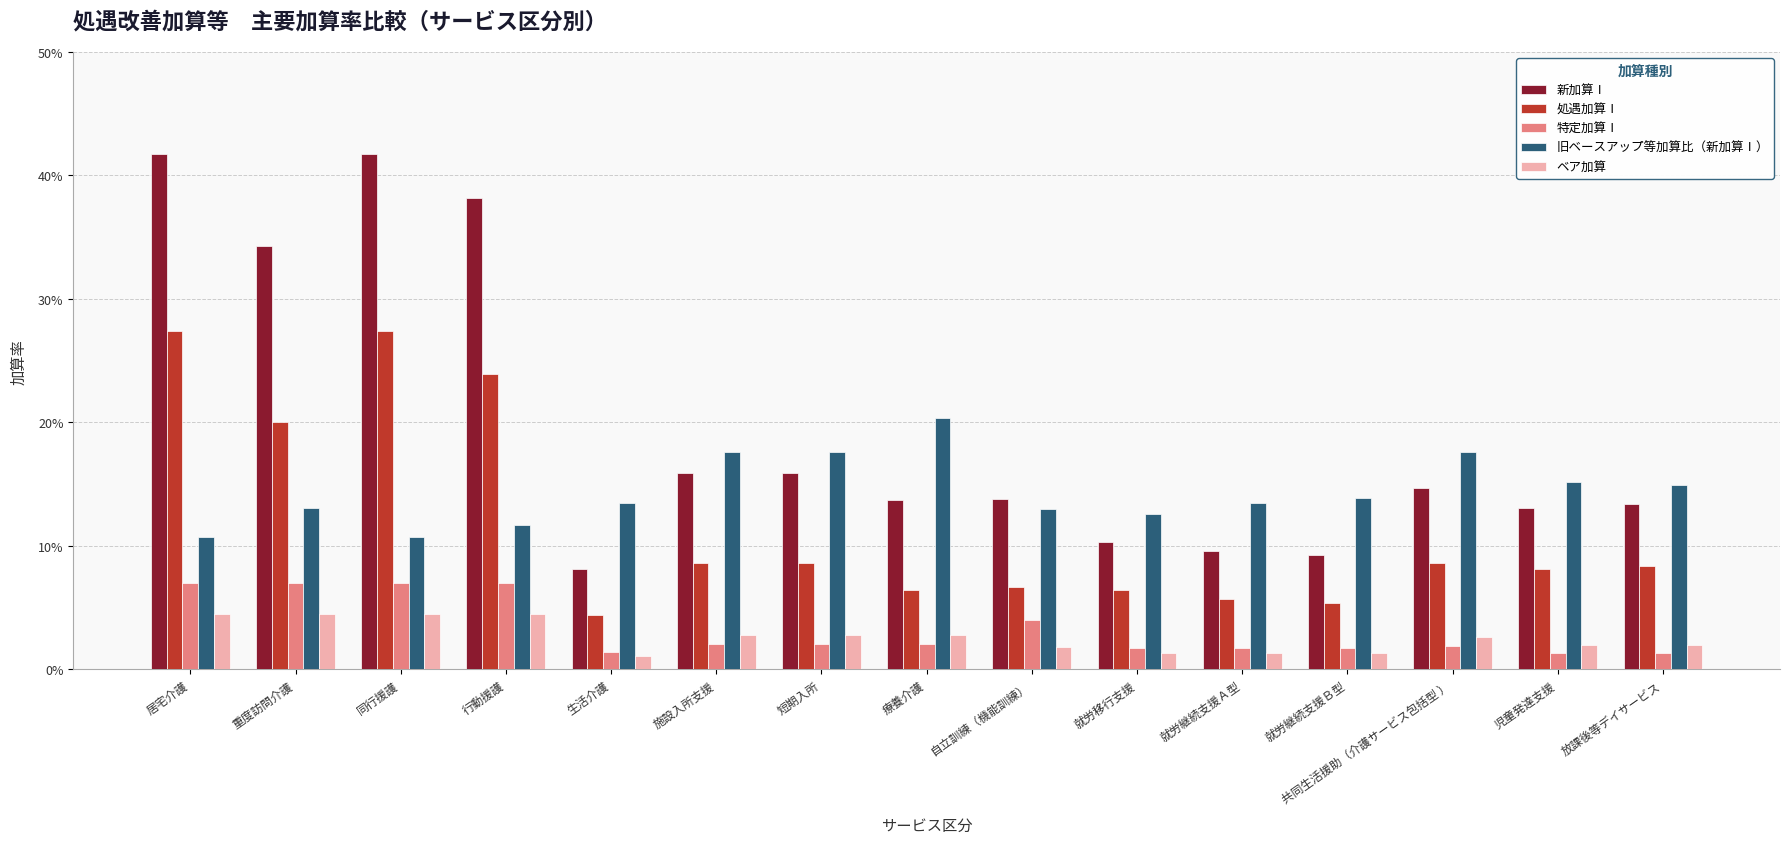

What is the total value across all series at 就労継続支援Ｂ型?

0.3